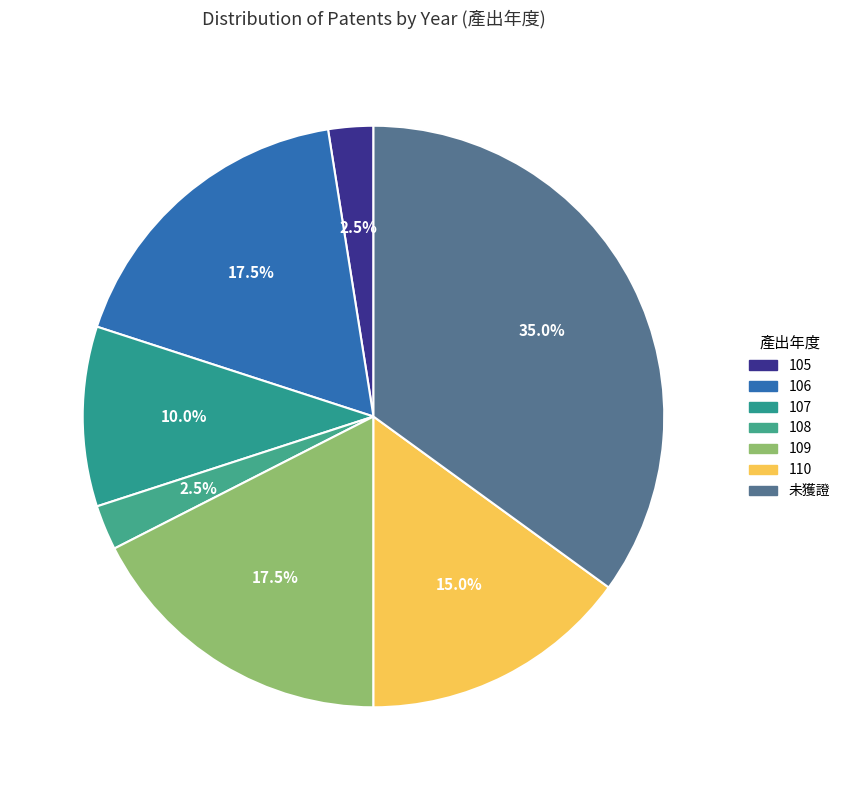

Approximately how many times larger is the value at 未獲證 compared to 105?

14.0